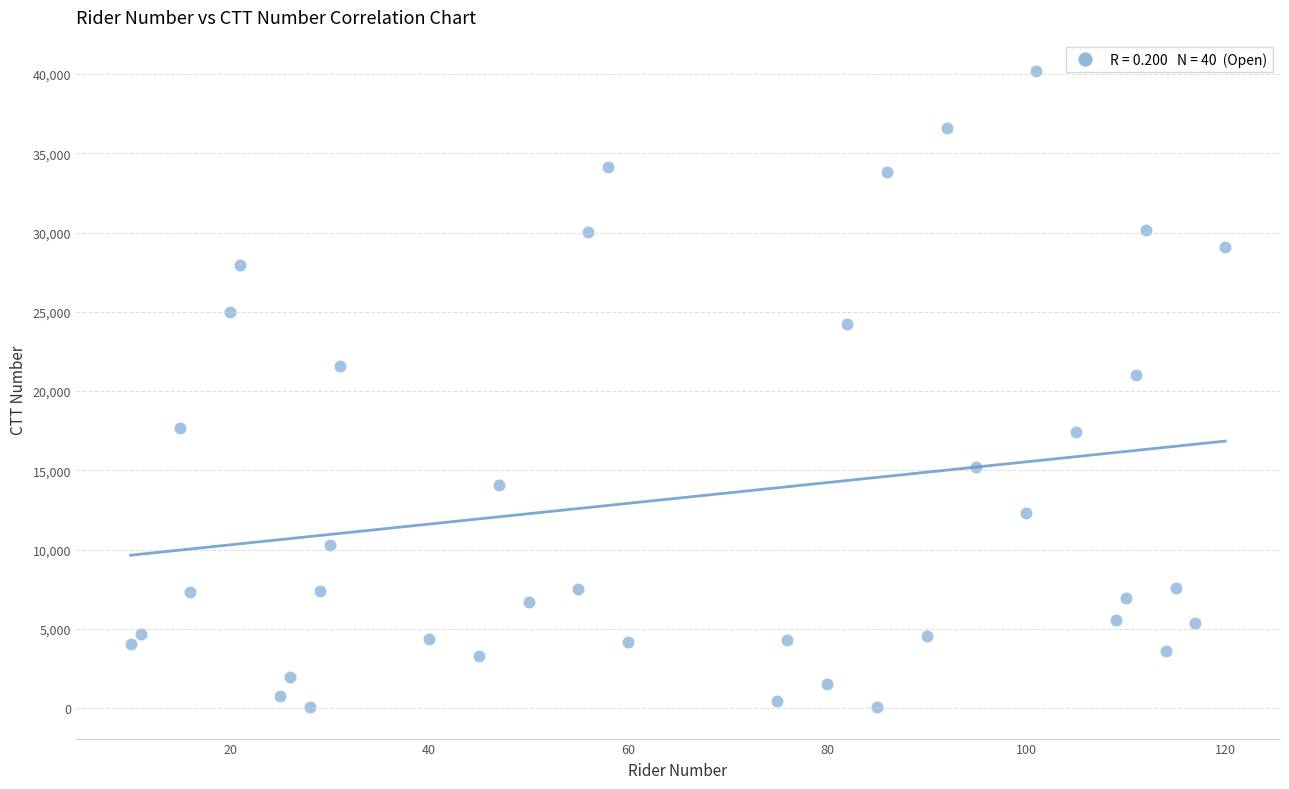

What is the range of X values (max minus min)?

110